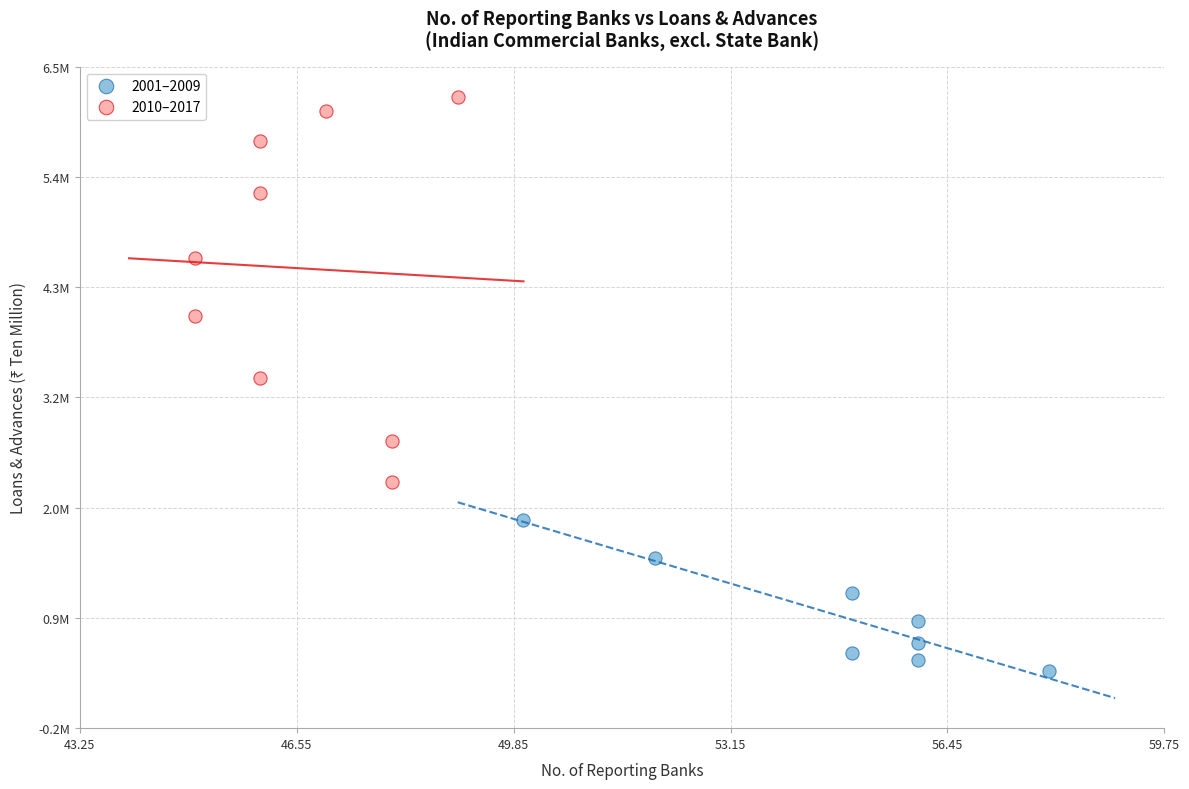

Which series has the widest spread of Y values?

2010–2017